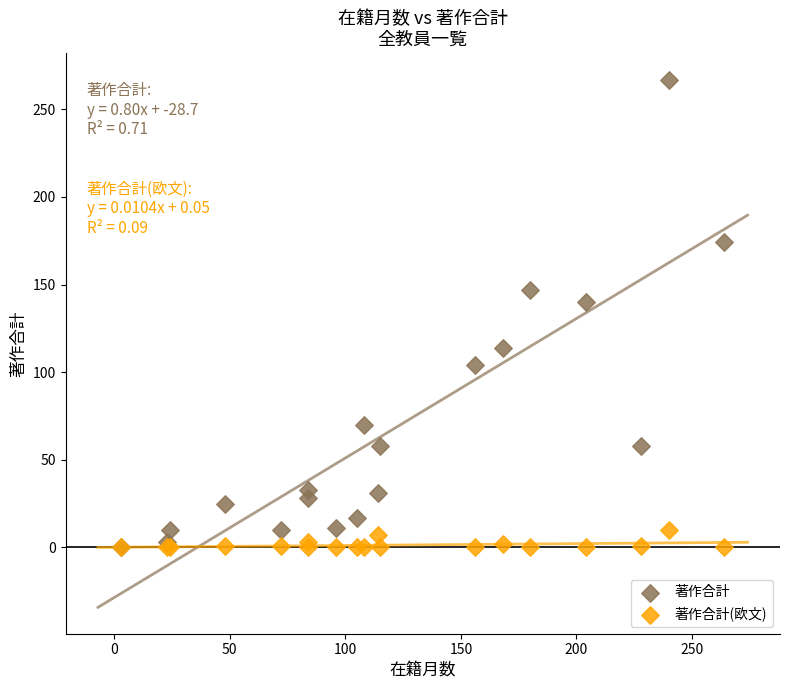

Which series has the largest Y range (max minus min)?

著作合計